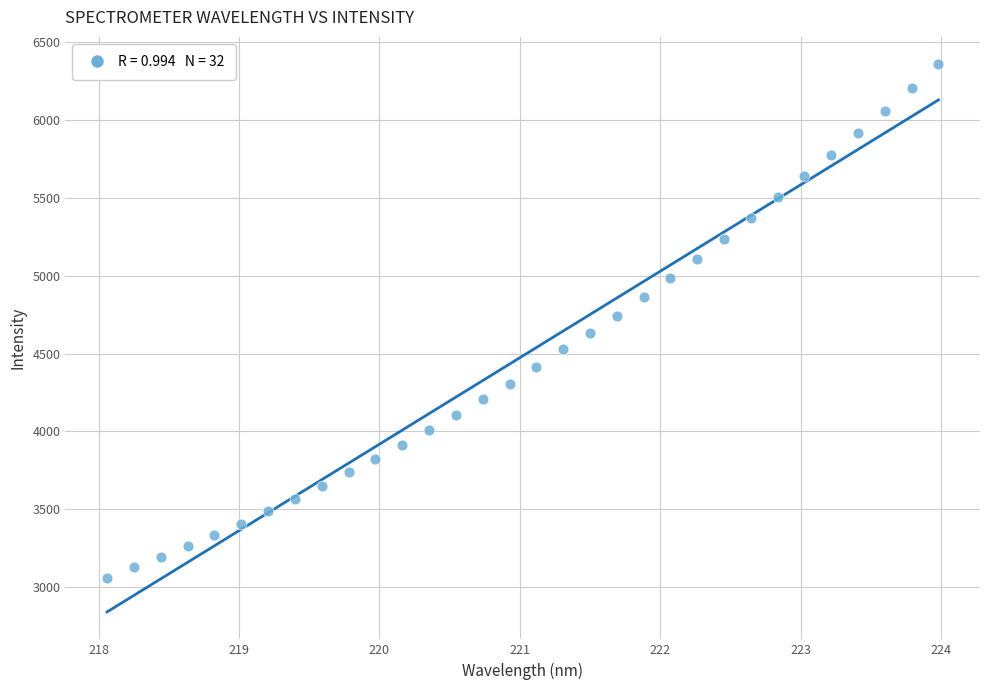

What is the range of X values (max minus min)?

5.9